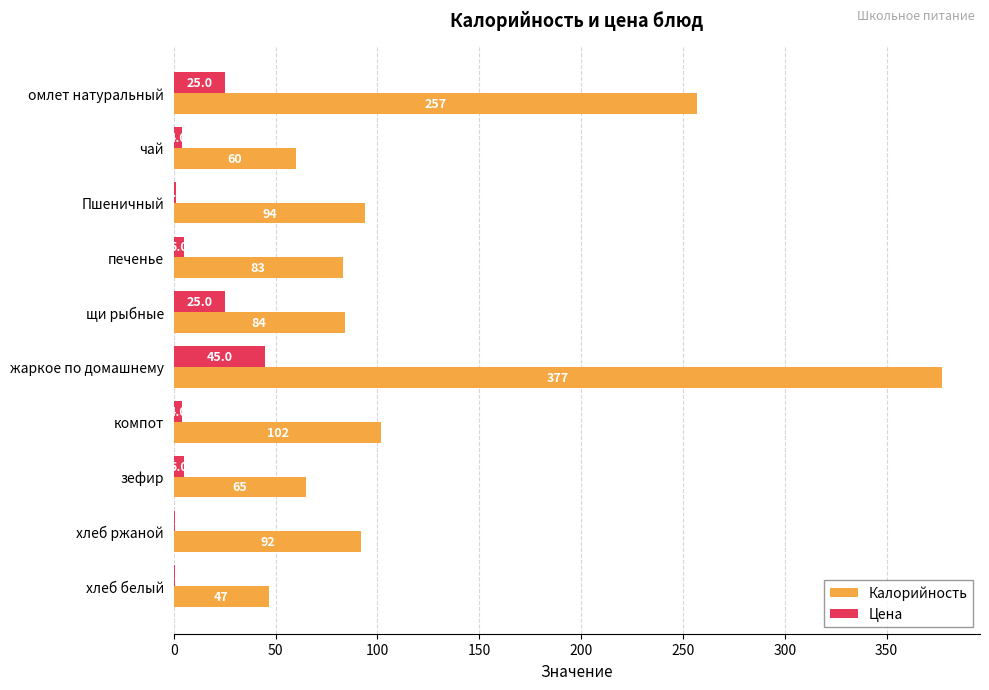

Is it true that Калорийность equals 139.1 at Пшеничный?

False